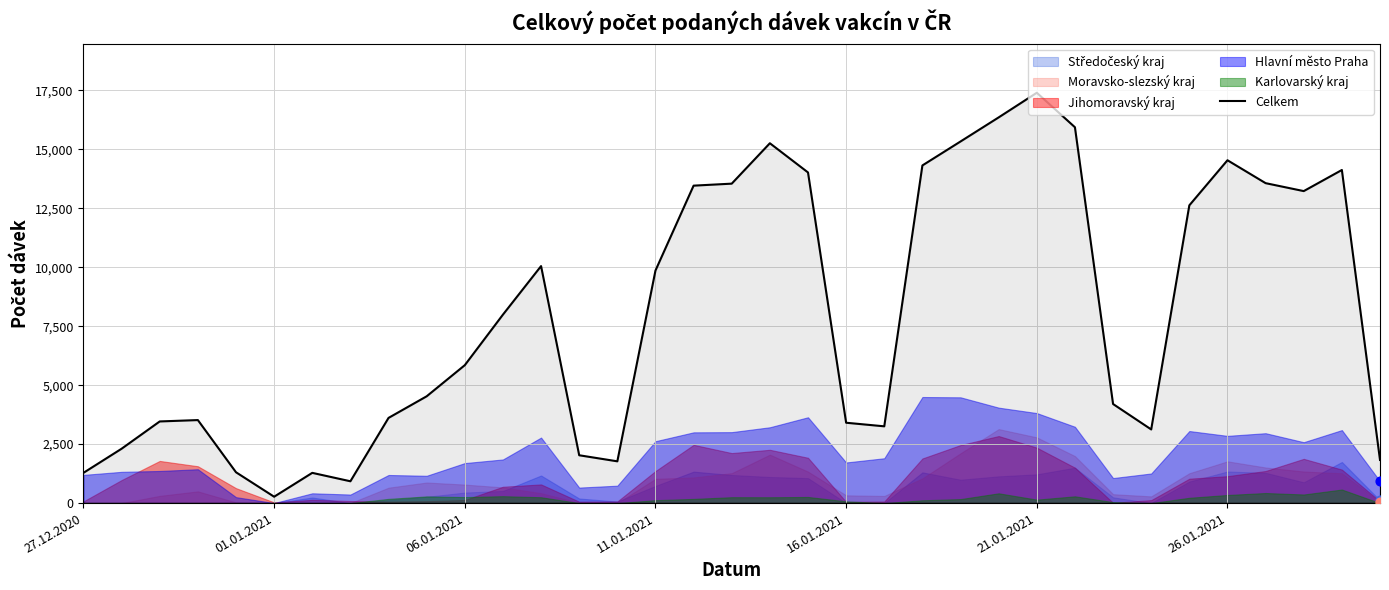

What is the highest value of the Celkem series?

17399